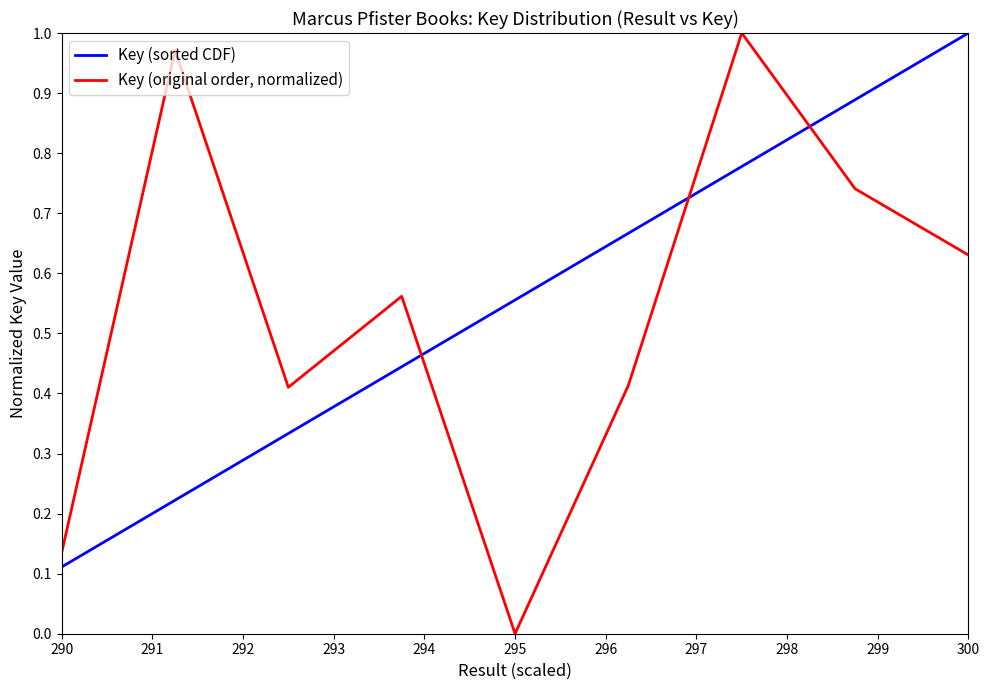

Which series has the largest range (max minus min)?

Key (original order, normalized)